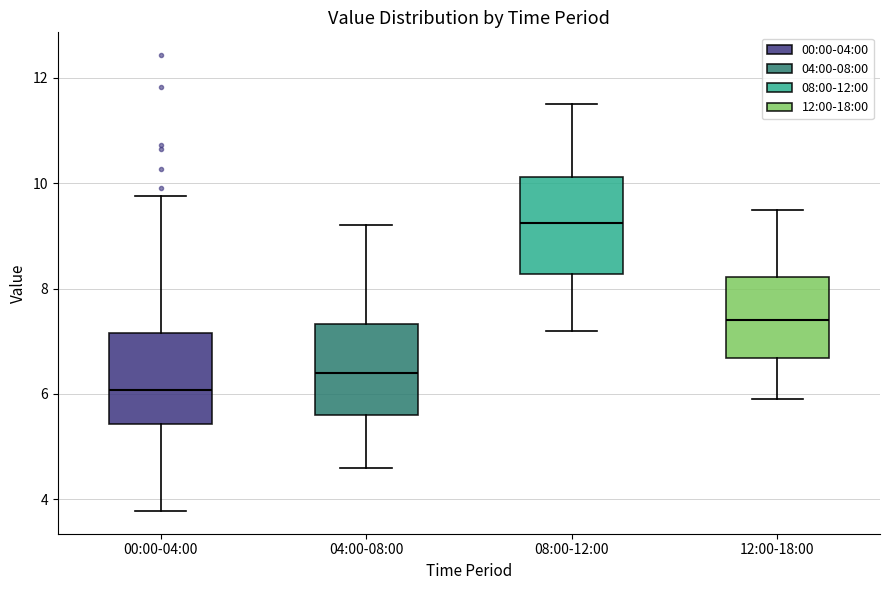

Where does the median line of the box for 04:00-08:00 sit on the y-axis? The values are not printed on the chart, so give them approximately, as read against the axis.

6.4